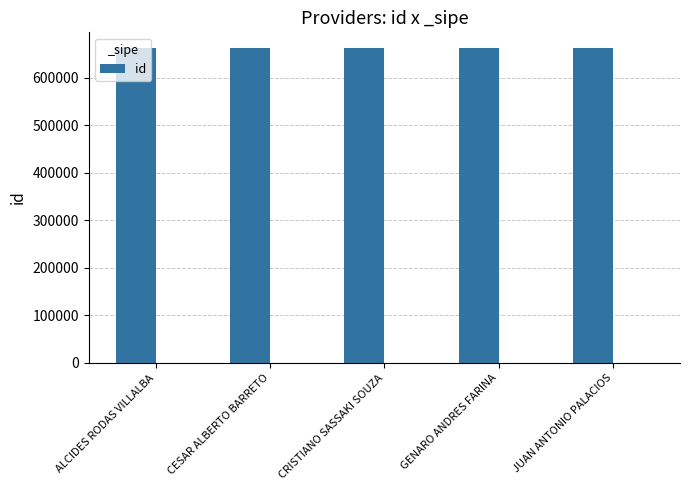

What is the change in value from ALCIDES RODAS VILLALBA to CRISTIANO SASSAKI SOUZA?

+2